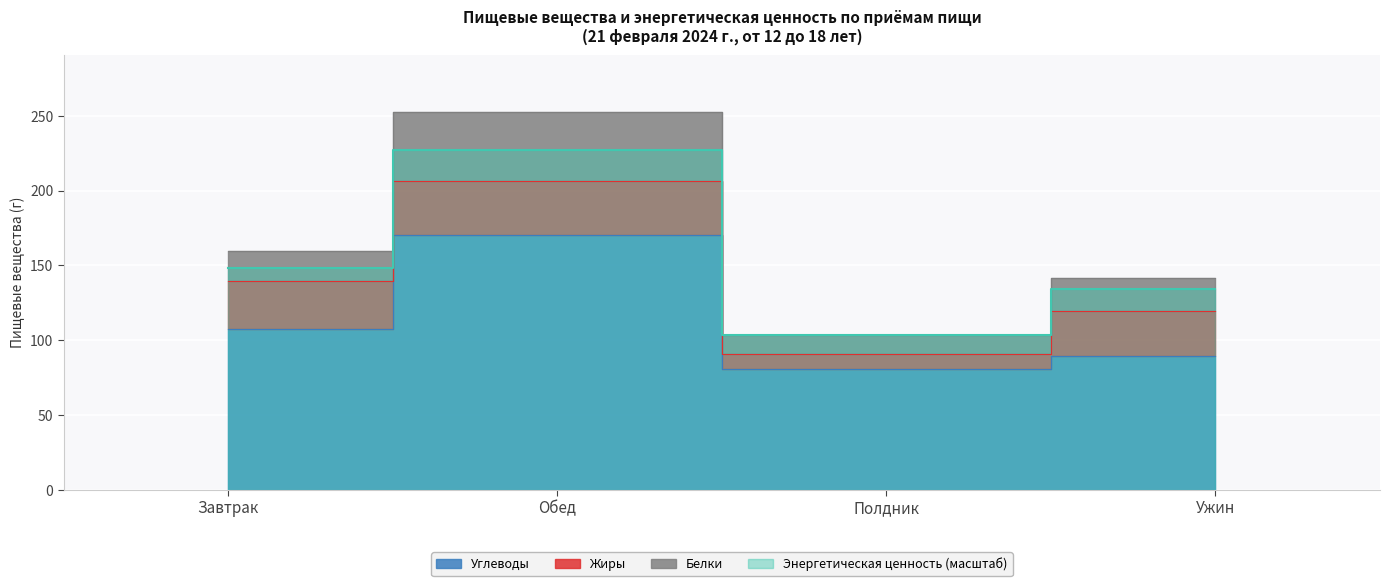

True or false: Белки has more than 1 points higher than both neighbors.

False